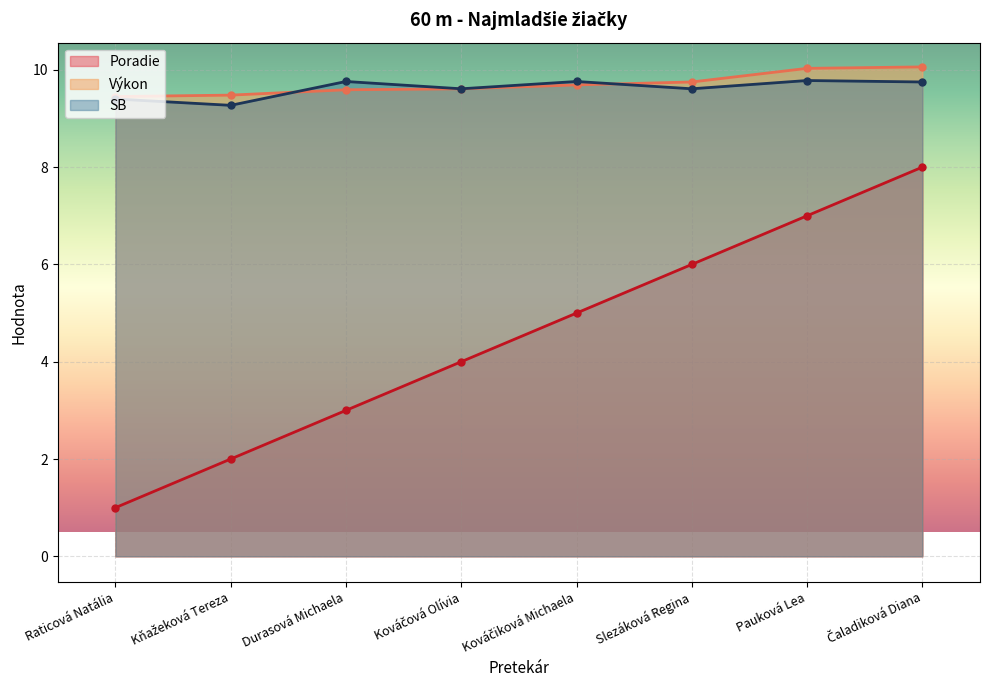

True or false: Poradie and Výkon intersect in this chart.

False